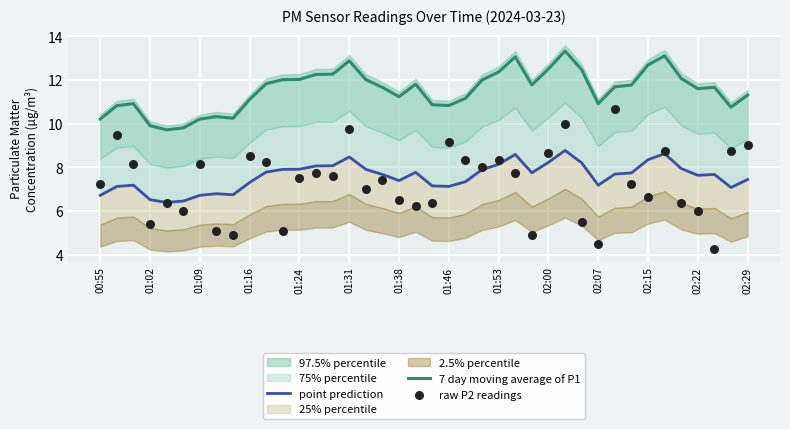

What is the maximum value for 7 day moving average of P1?

13.3